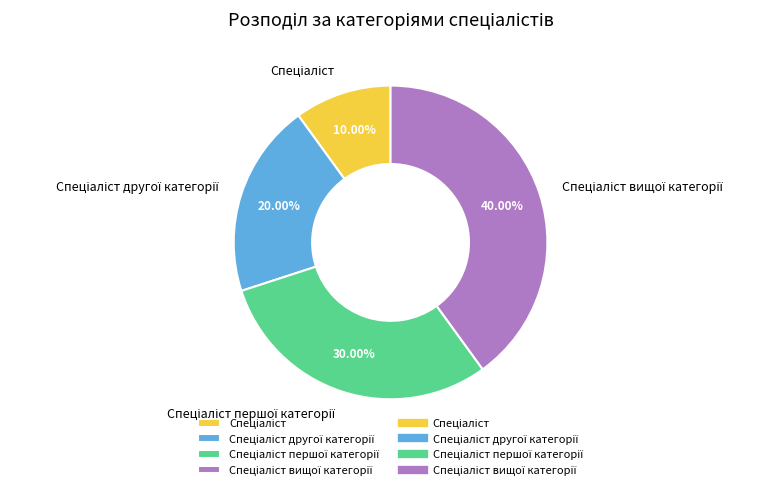

Is there any slice that represents more than half of the pie?

No